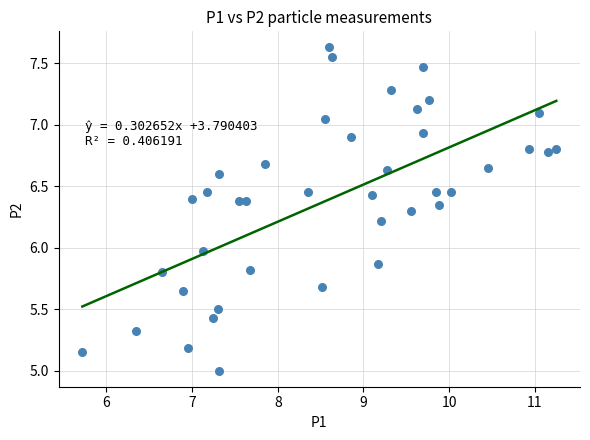

What is the range of Y values (max minus min)?

2.6